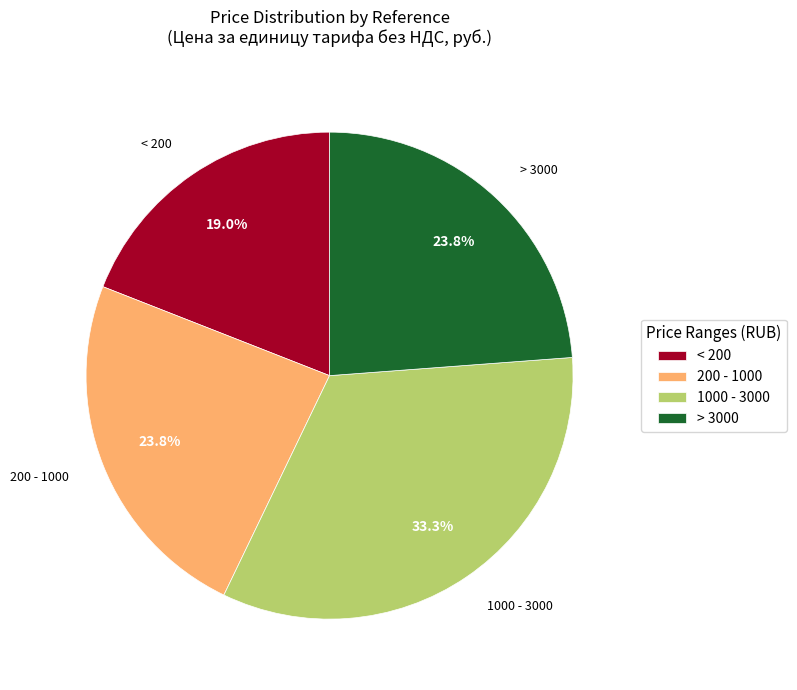

How many slices are in this pie chart?

4